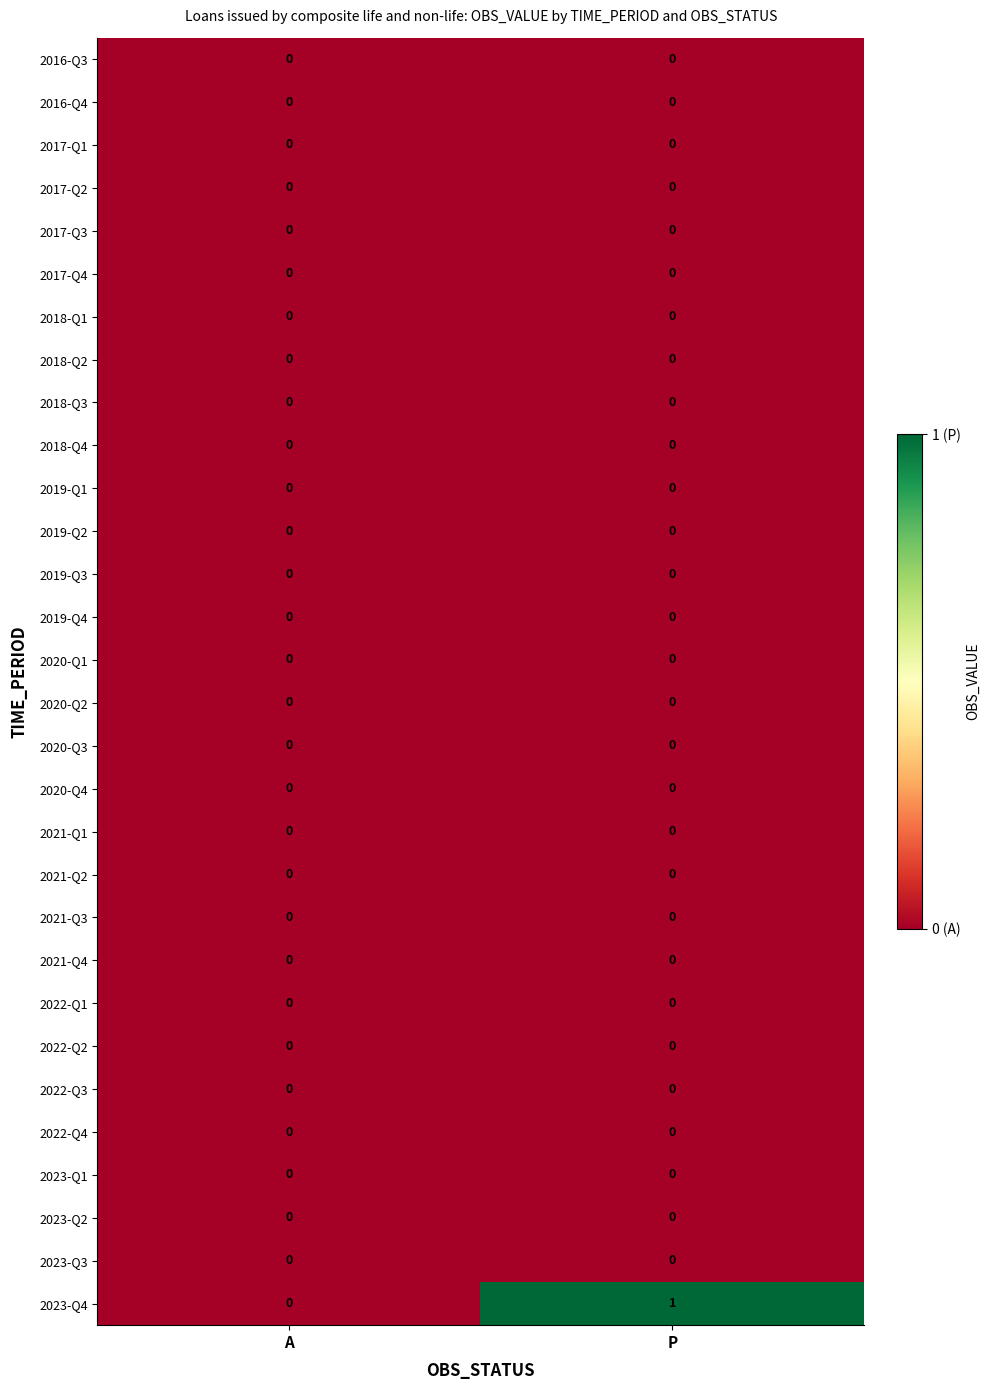

At which category does the chart reach its peak across all series?

P